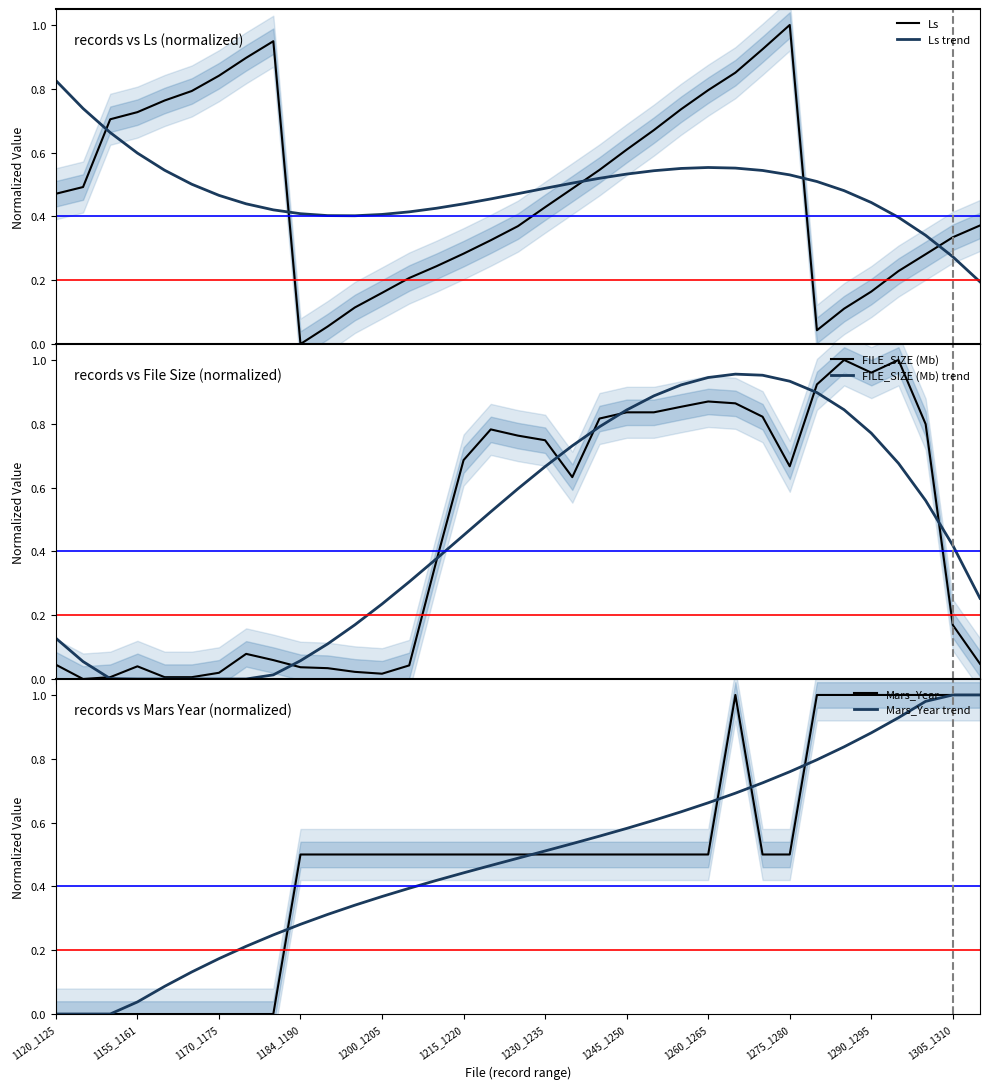

Which series has the largest range (max minus min)?

Ls